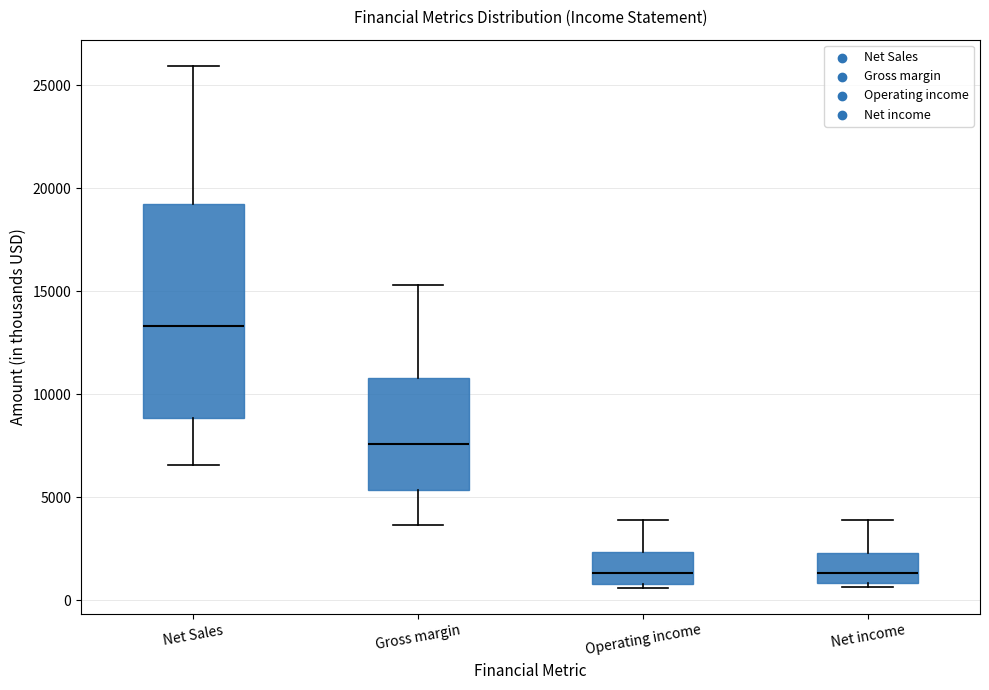

Comparing the boxes themselves (not the whiskers), which one is the tallest?

Net Sales